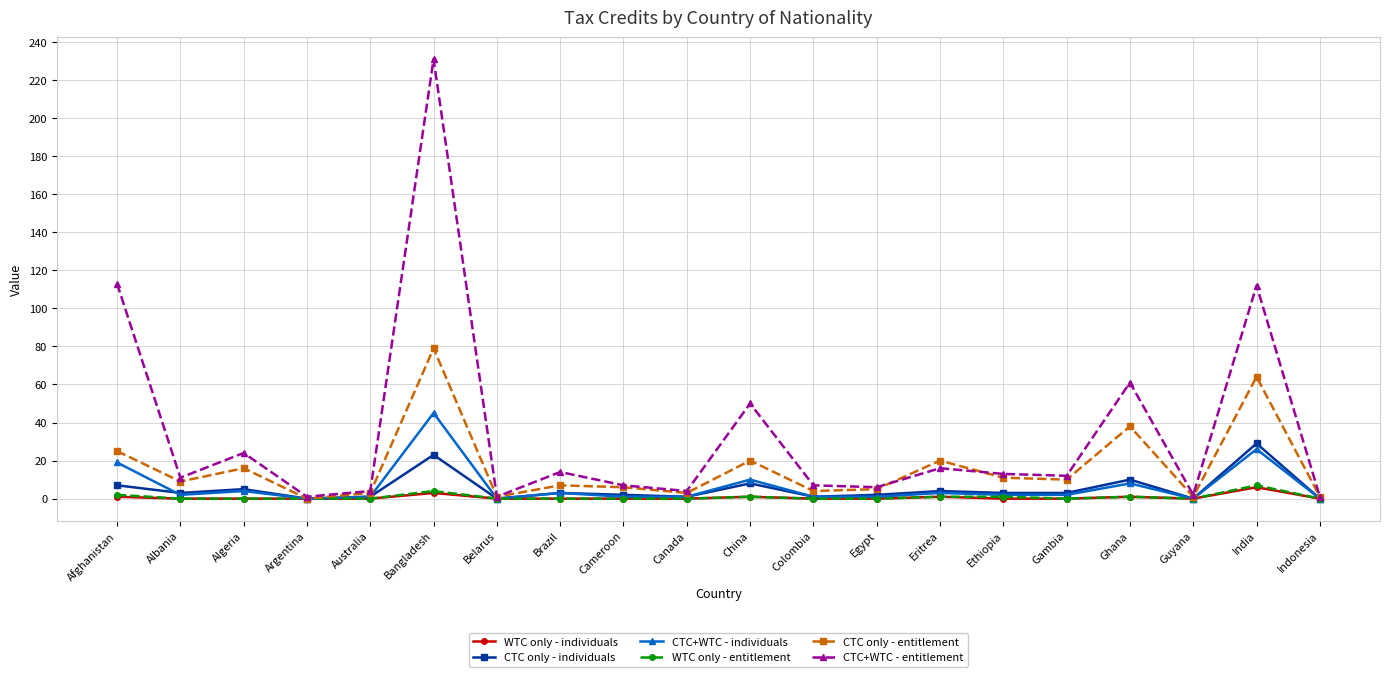

How many lines are shown in the chart?

6